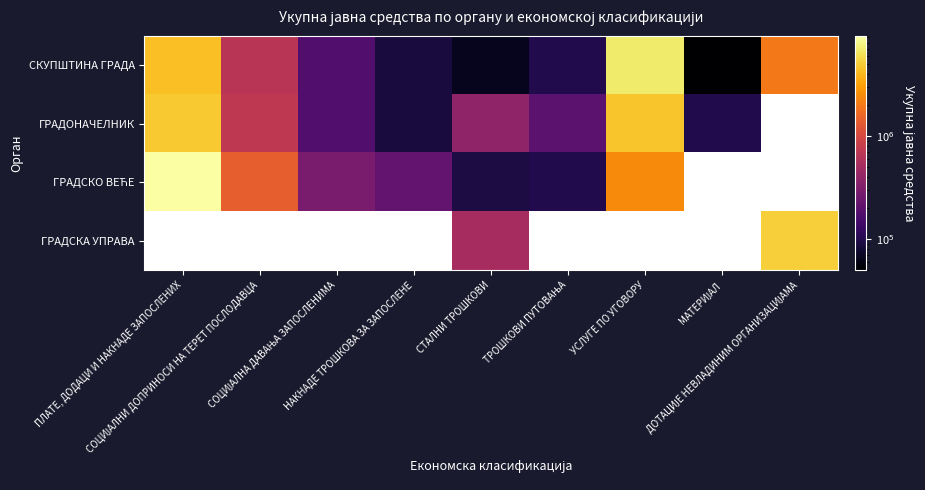

At which label is СКУПШТИНА ГРАДА closest to 3455000?

ПЛАТЕ, ДОДАЦИ И НАКНАДЕ ЗАПОСЛЕНИХ